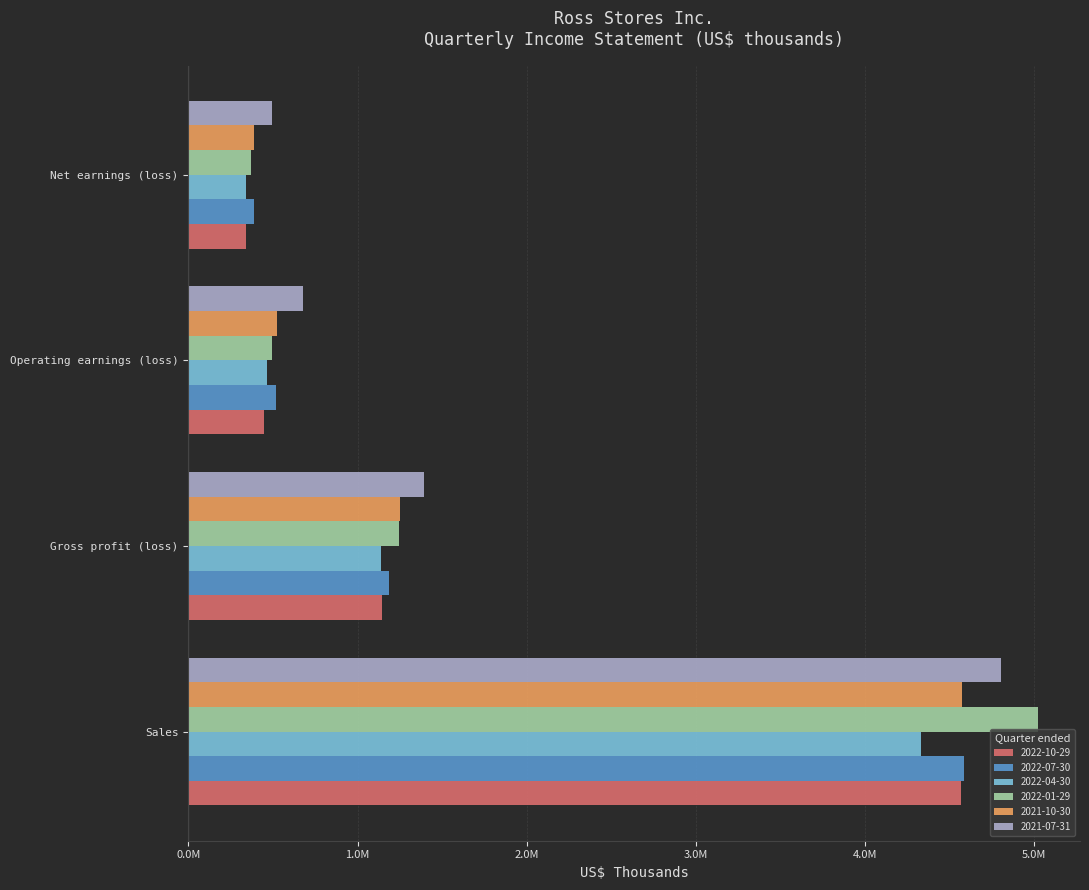

What is the sum of the 2022-01-29 values at Sales and Net earnings (loss)?

5387471